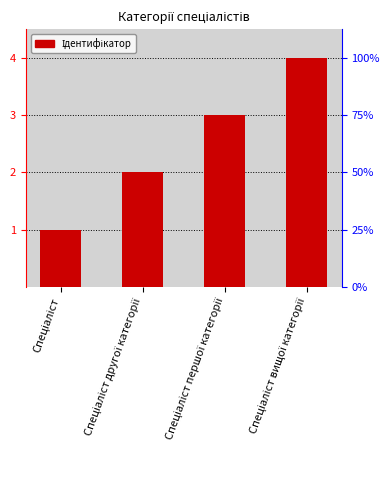

Does the chart contain stacked bars?

No